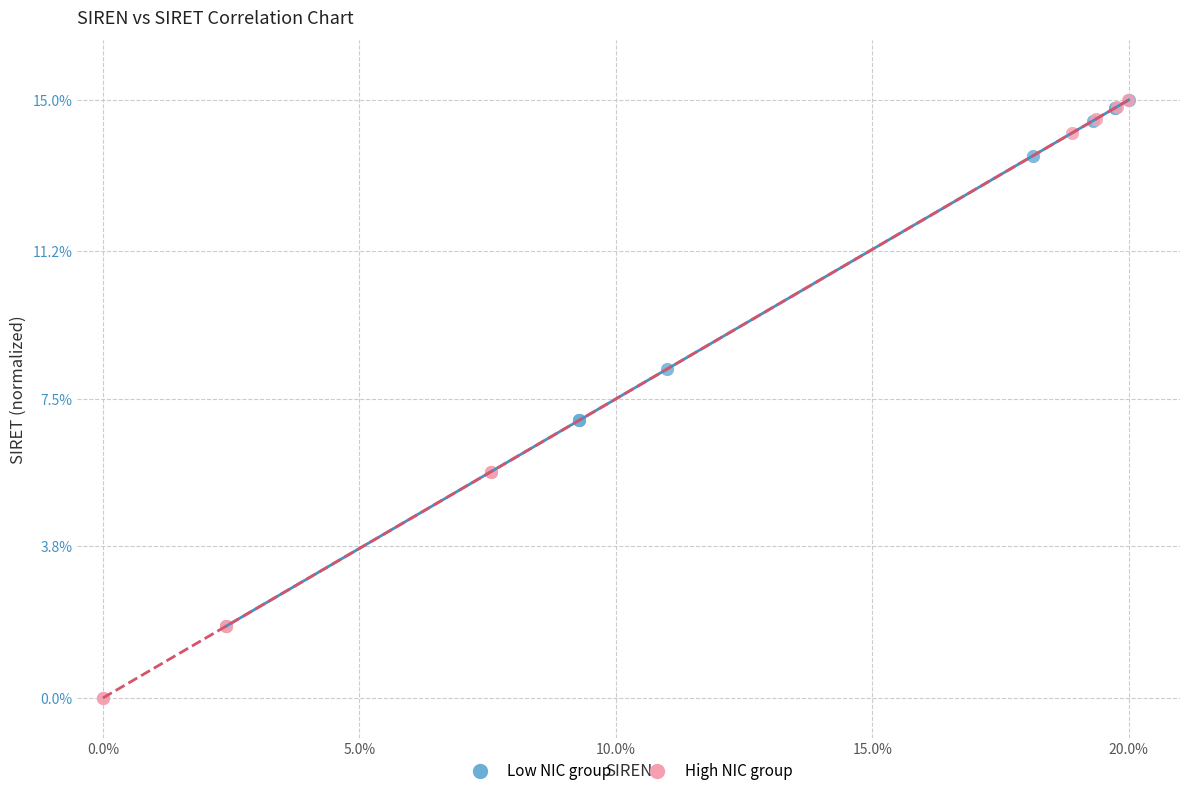

Which series has the widest spread of Y values?

High NIC group